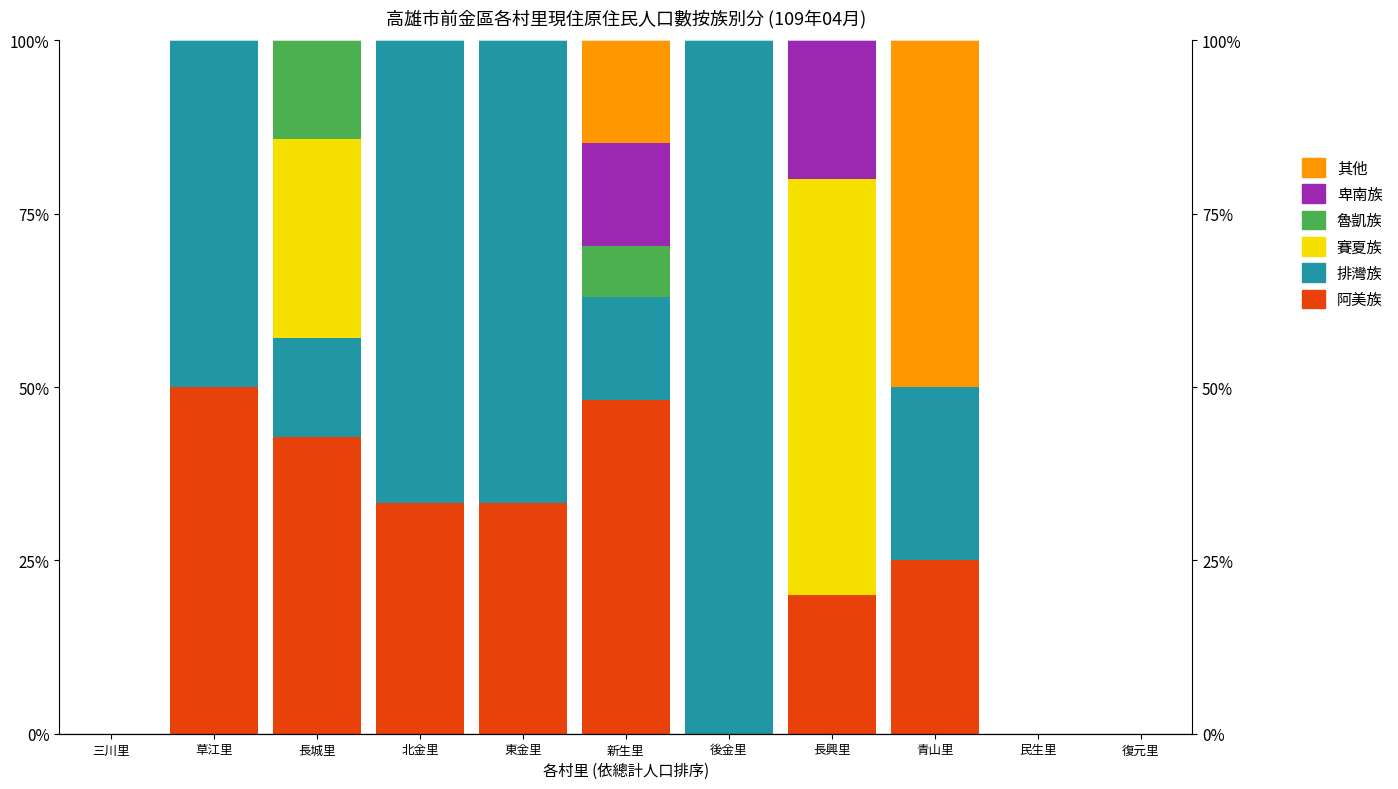

How many bars are there in each group?

6